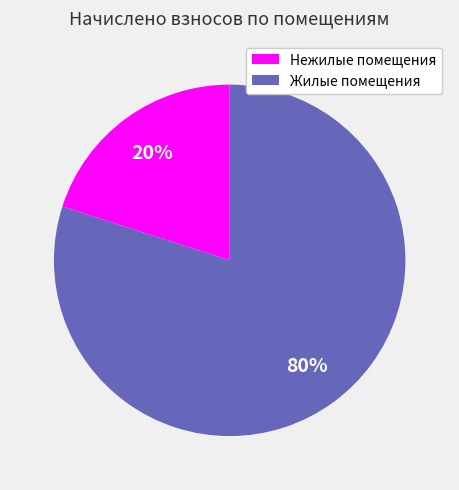

To the nearest percent, what is the average slice percentage?

50%